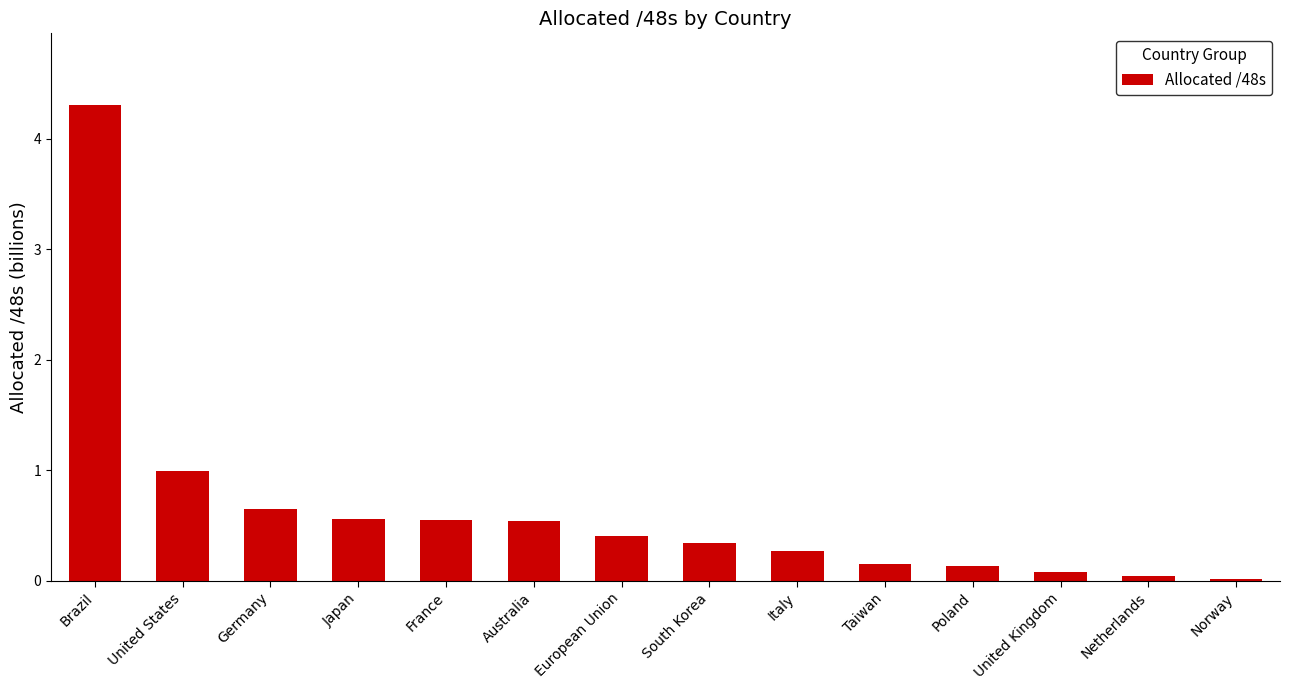

Which has a higher value, Norway or Japan?

Japan